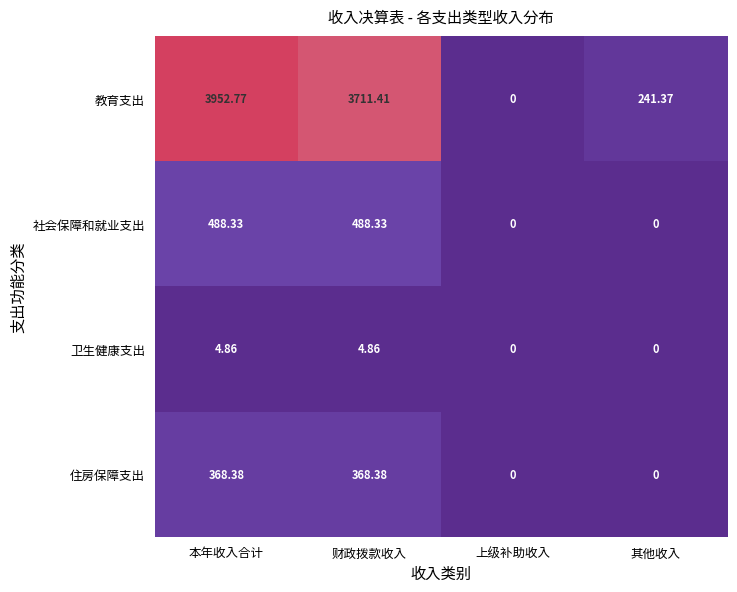

At which category does the chart reach its peak across all series?

本年收入合计